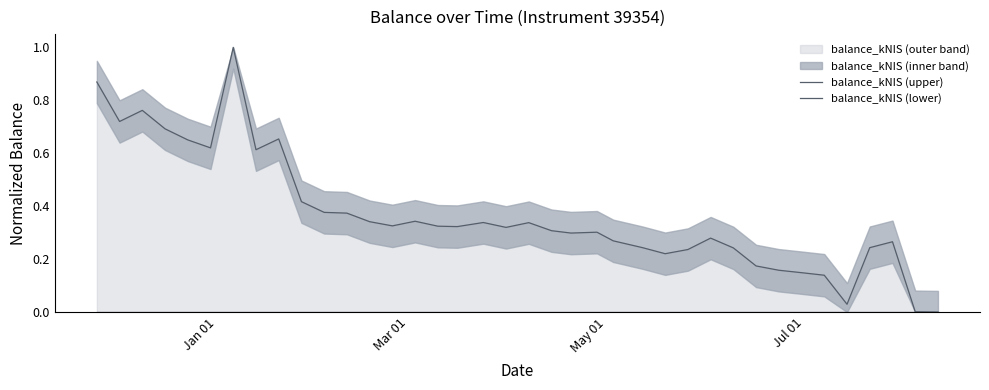

How many interior local peaks does the balance_kNIS (upper) series have?

9